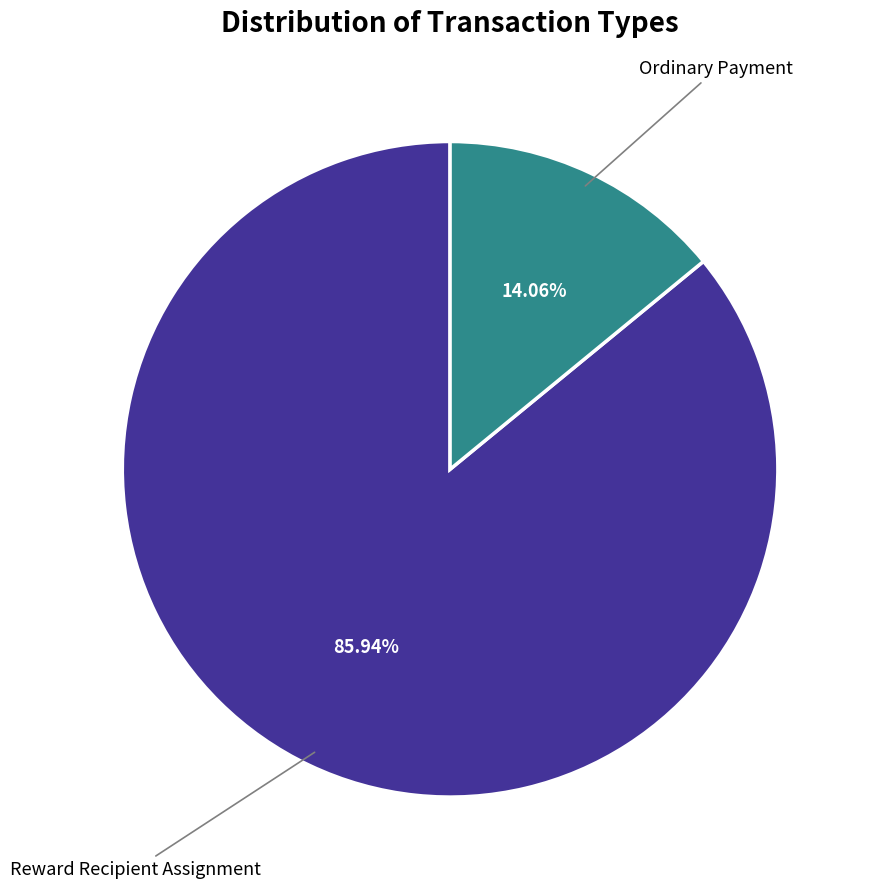

Does any single category account for the majority?

Yes